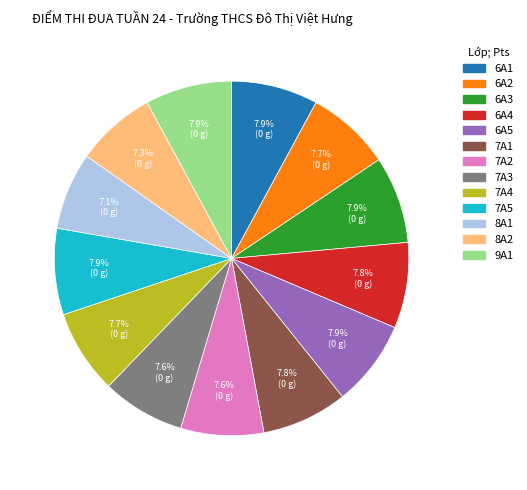

Is there a majority slice in this chart?

No